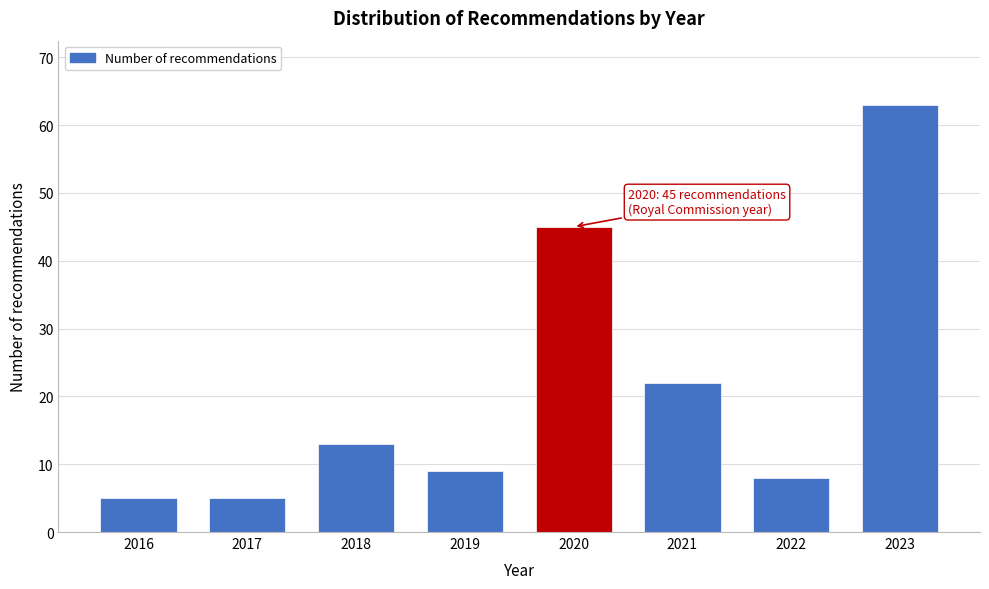

Reading left to right, transcribe all the data shown in this chart.

5	5	13	9	45	22	8	63